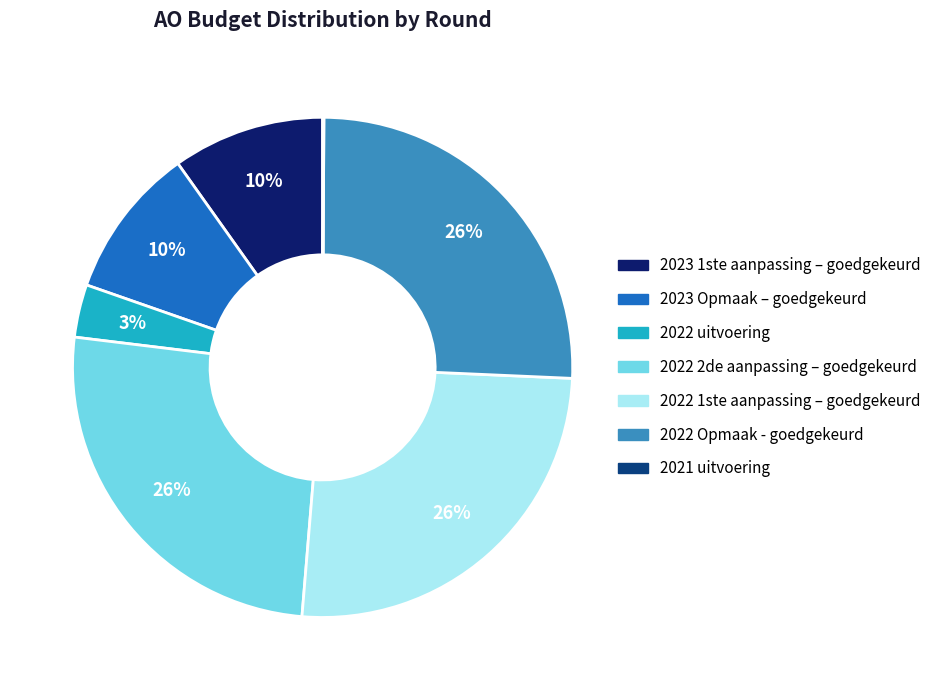

To the nearest percent, what portion does 2022 Opmaak - goedgekeurd represent?

26%